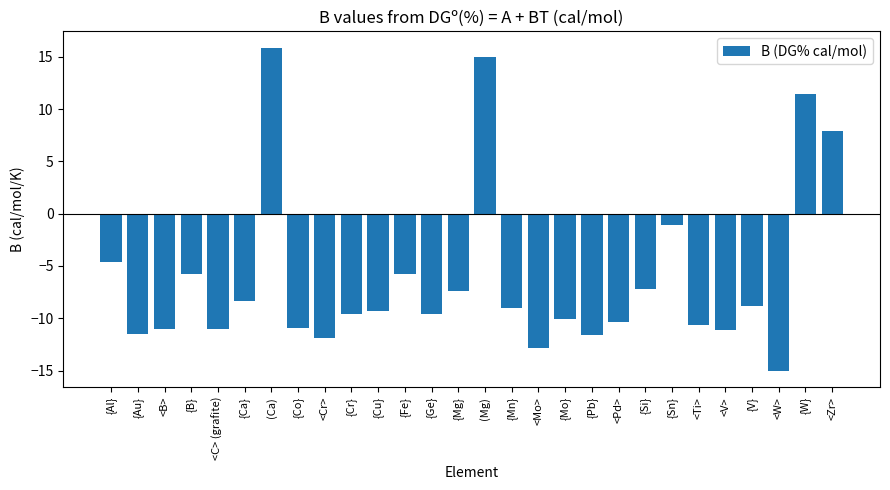

Is it true that the value at {Ca} is -11.5?

False